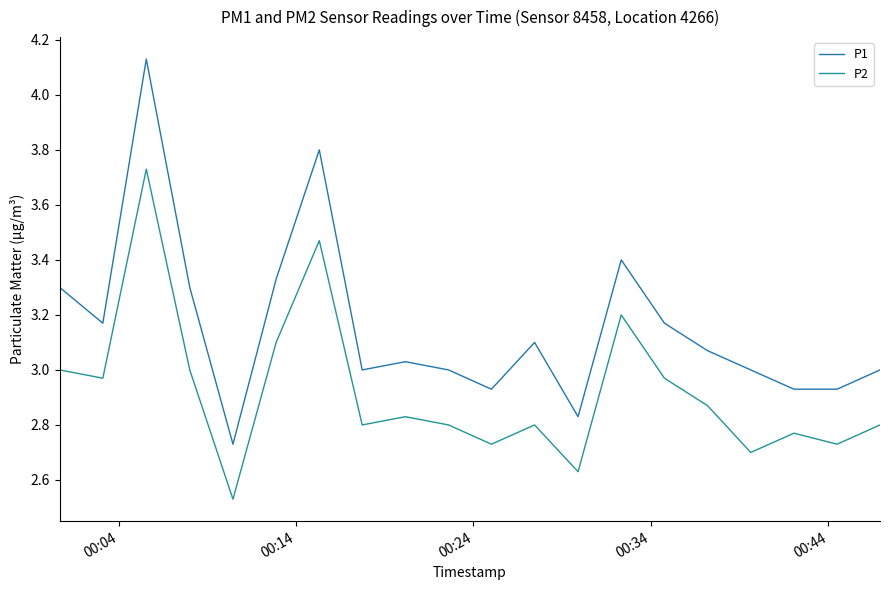

Which series has the widest spread of values?

P1